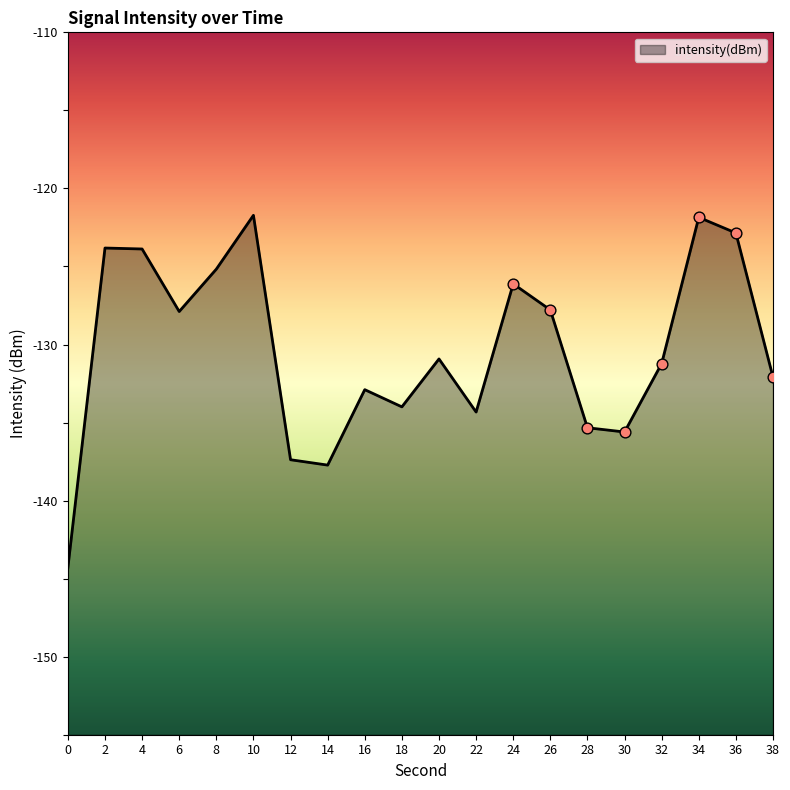

What is the change in value from 18 to 24?

+7.9